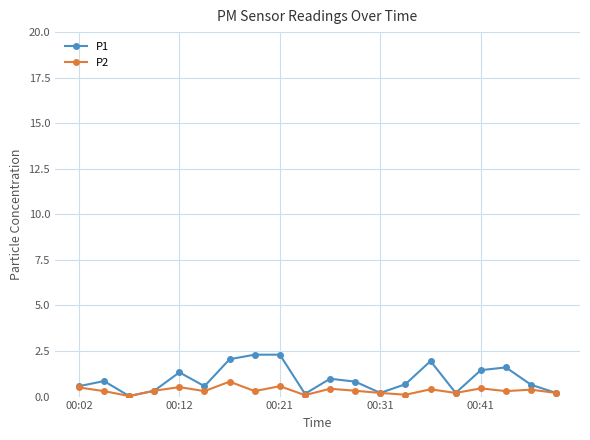

Rank the series by their average value, from highest to lowest.

P1, P2